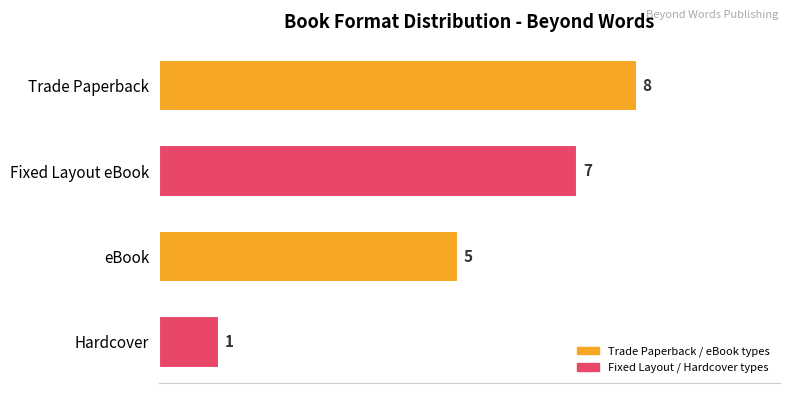

How many data points are less than 7?

2